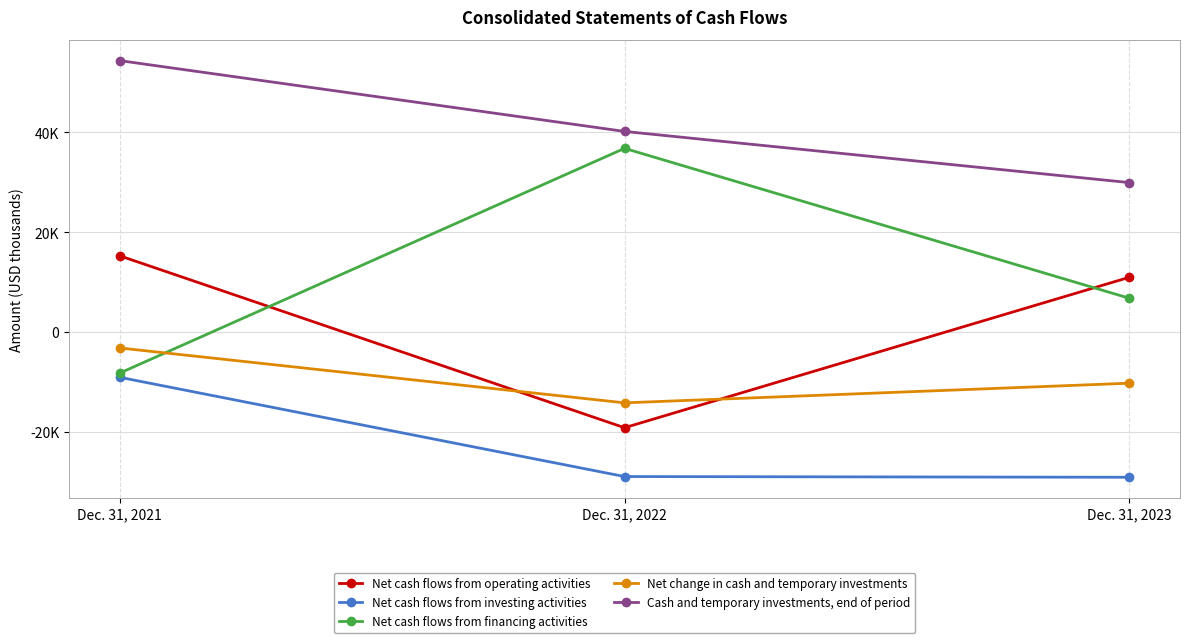

Where does the Net cash flows from operating activities series first go above 10963?

Dec. 31, 2021